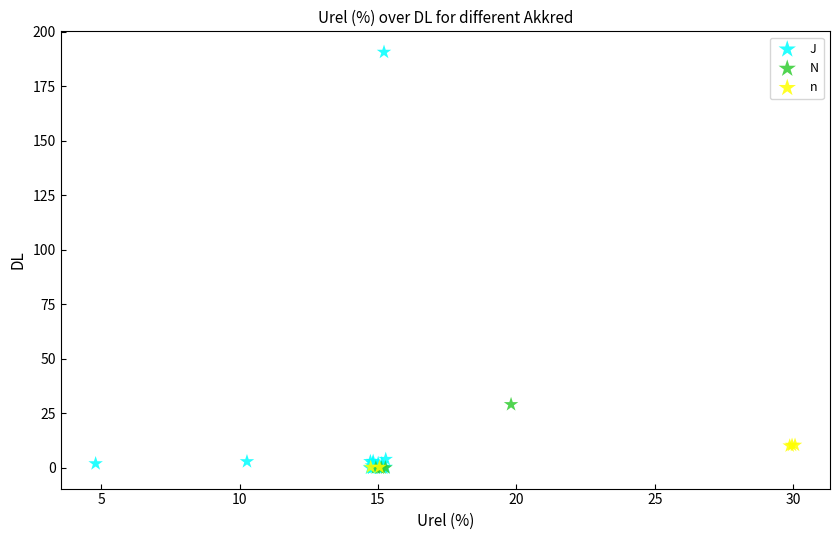

Which series has the largest Y range (max minus min)?

J